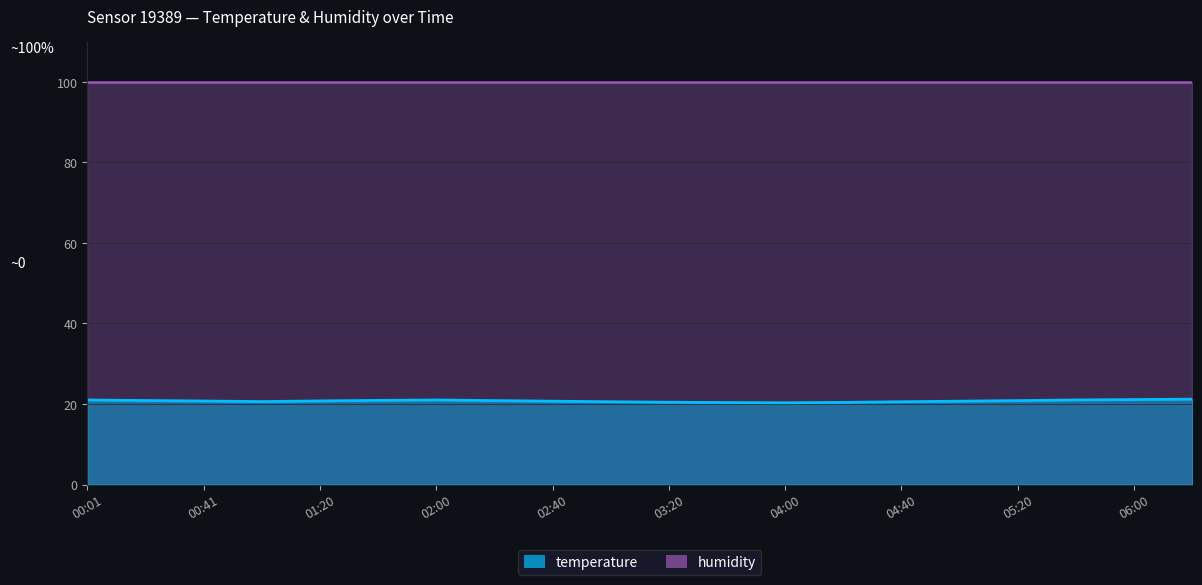

What is the difference between the values at 06:20 and 01:20?

0.4